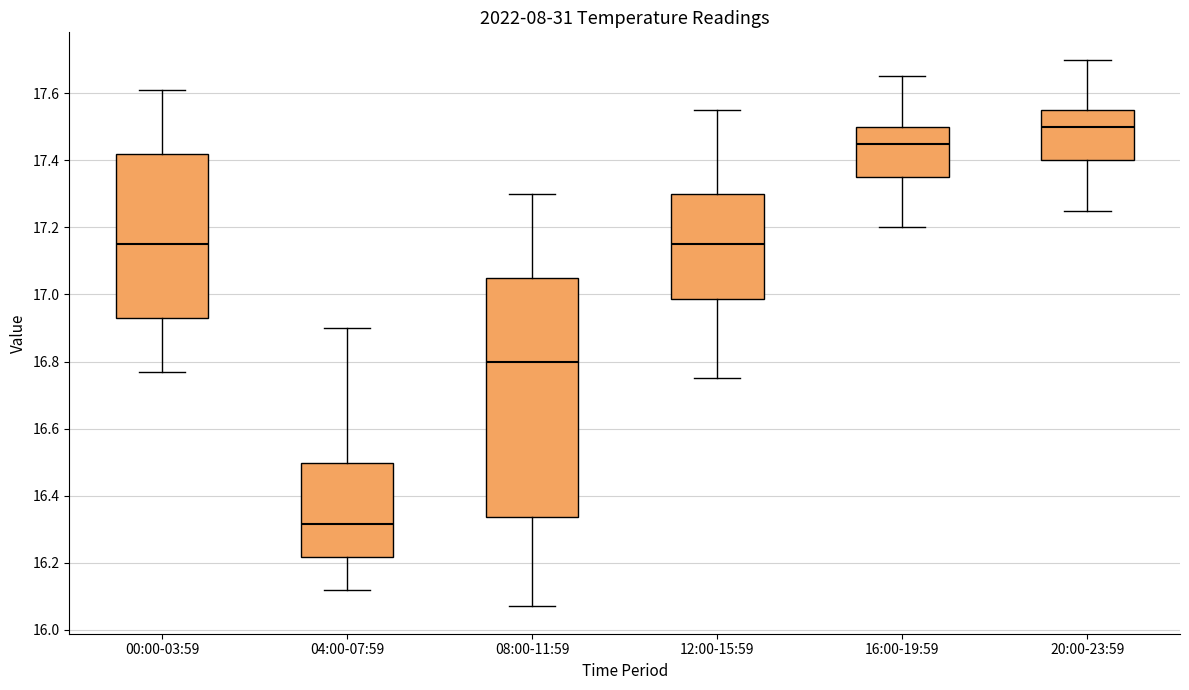

Where does the upper whisker of the box for 04:00-07:59 end on the y-axis? The values are not printed on the chart, so give them approximately, as read against the axis.

16.90